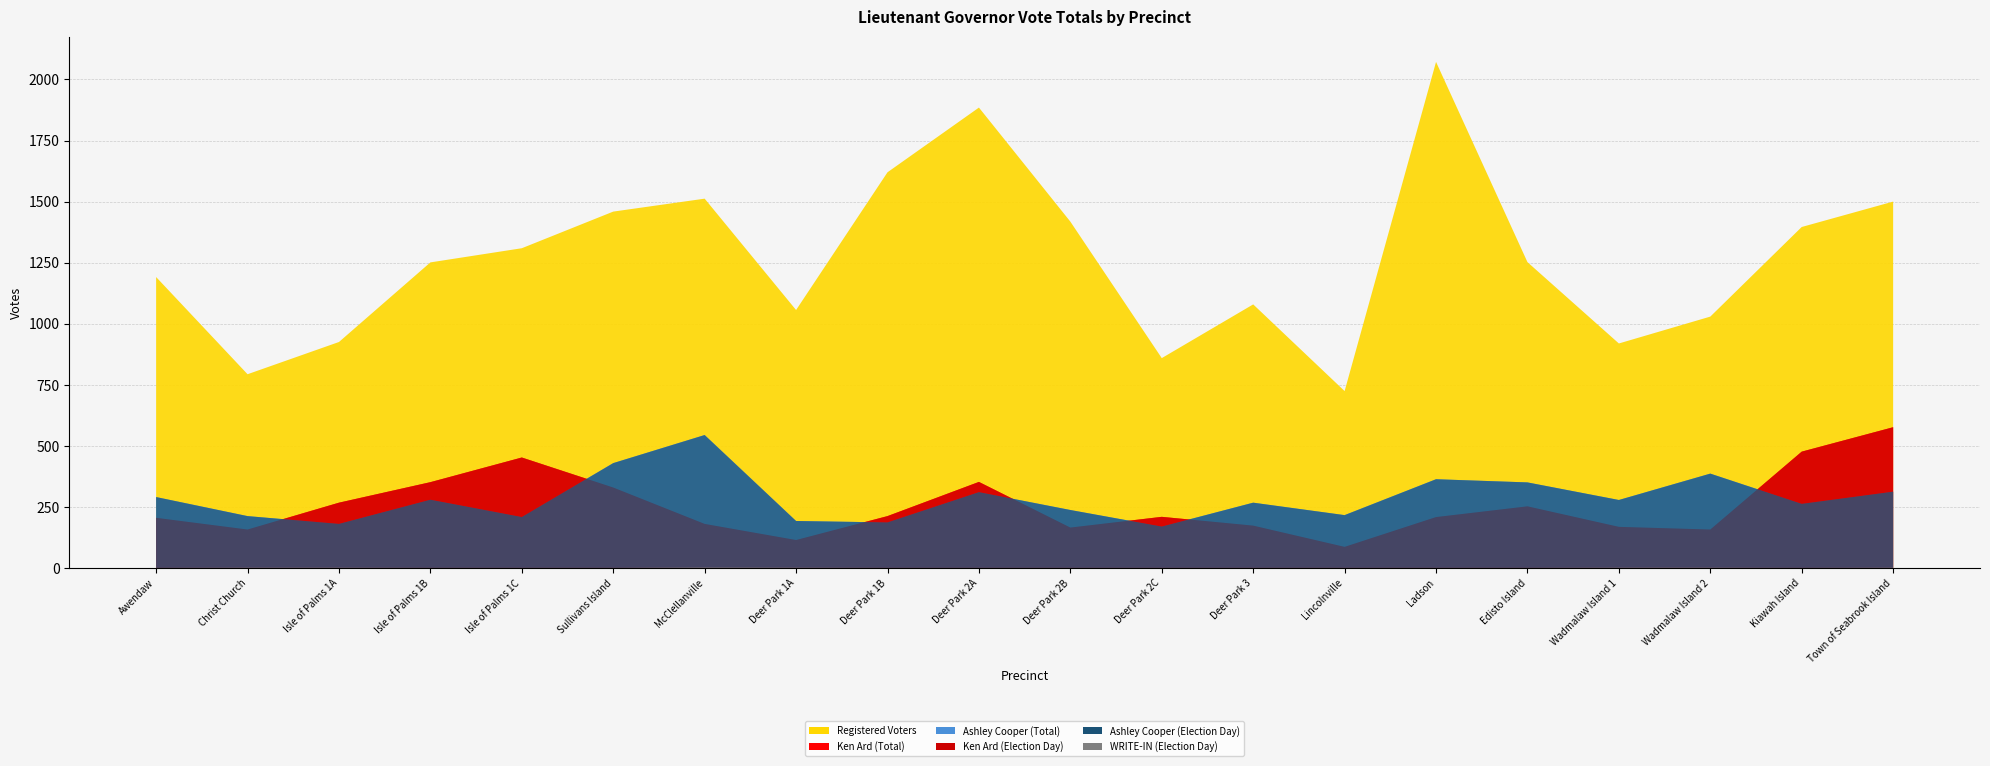

Reading left to right, extract all data points from this chart.

Ken Ard (Election Day): 205	157	267	351	452	329	180	114	212	352	165	209	173	86	208	252	168	157	476	576
Ken Ard (Total): 205	157	267	351	452	329	180	114	212	352	165	209	173	86	208	252	168	157	476	576
Ashley Cooper (Election Day): 290	212	180	279	208	429	544	192	186	310	237	169	267	216	363	350	278	386	262	312
Ashley Cooper (Total): 290	212	180	279	208	429	544	192	186	310	237	169	267	216	363	350	278	386	262	312
WRITE-IN (Election Day): 0	1	1	0	0	0	2	1	0	0	0	0	0	0	0	0	1	1	0	1
Registered Voters: 1191	793	925	1251	1309	1459	1512	1056	1620	1885	1418	859	1079	724	2072	1252	919	1029	1396	1500